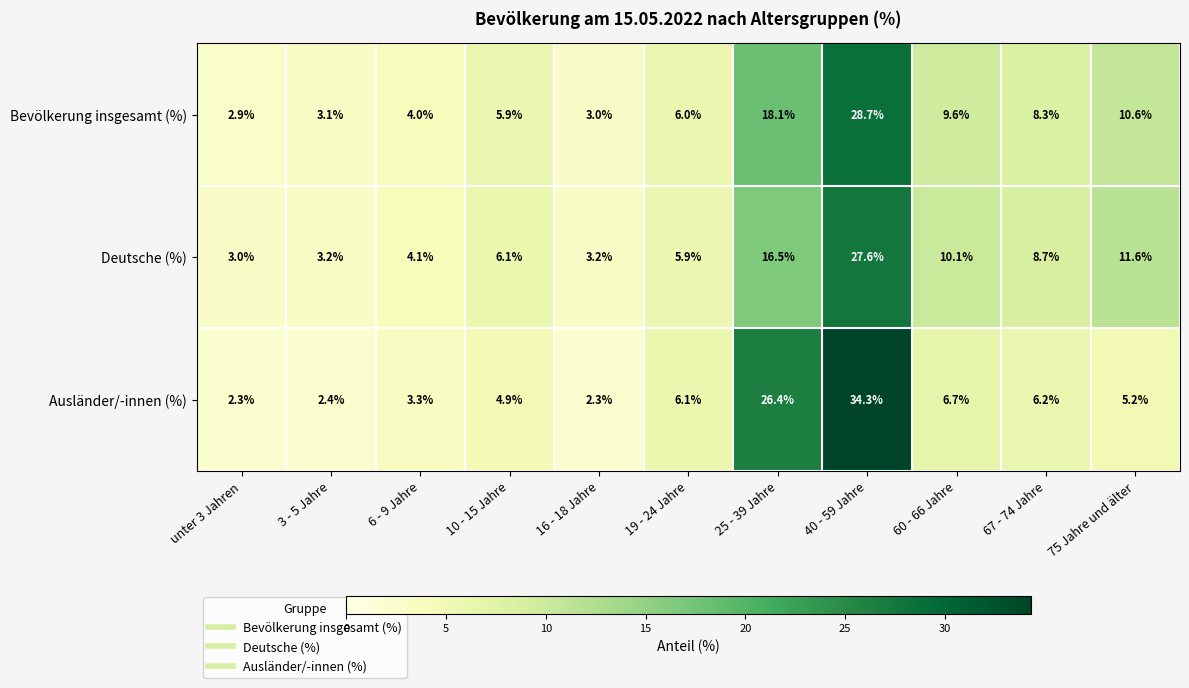

Count the number of categories in the chart.

11